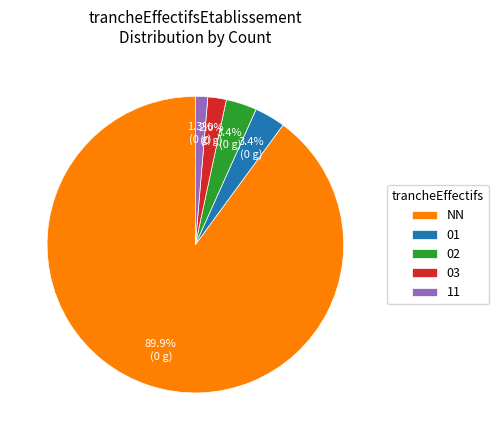

What is the ratio of the value at 02 to the value at 03?

1.7